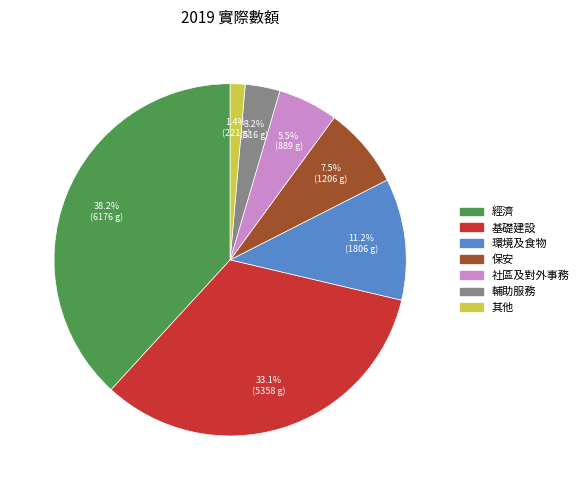

To the nearest percent, what is the average slice percentage?

14%